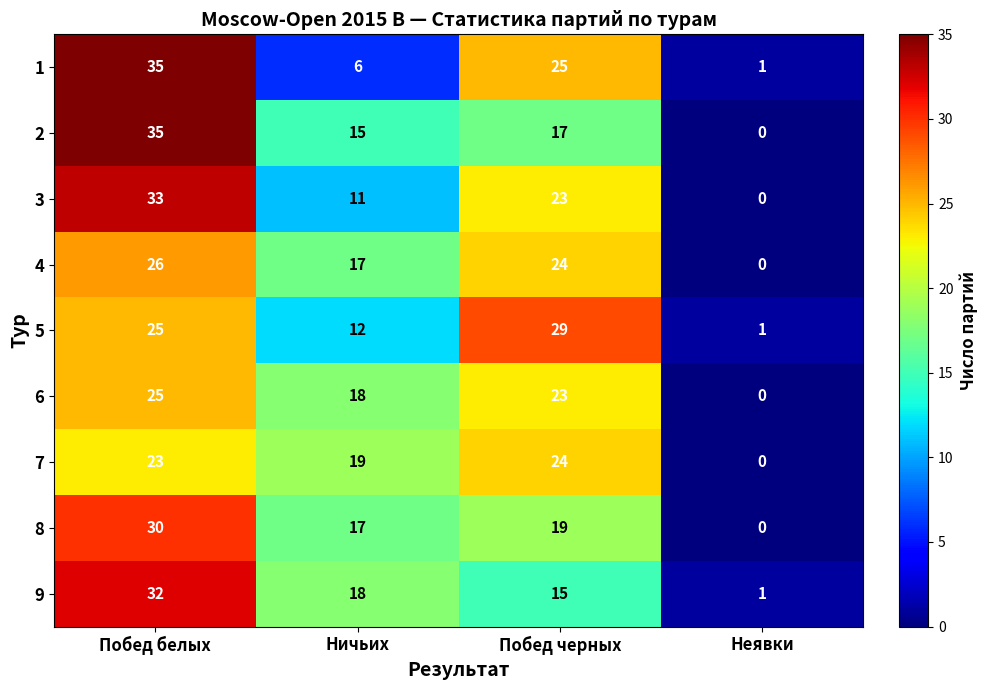

Is it true that 7 equals 11 at Неявки?

False